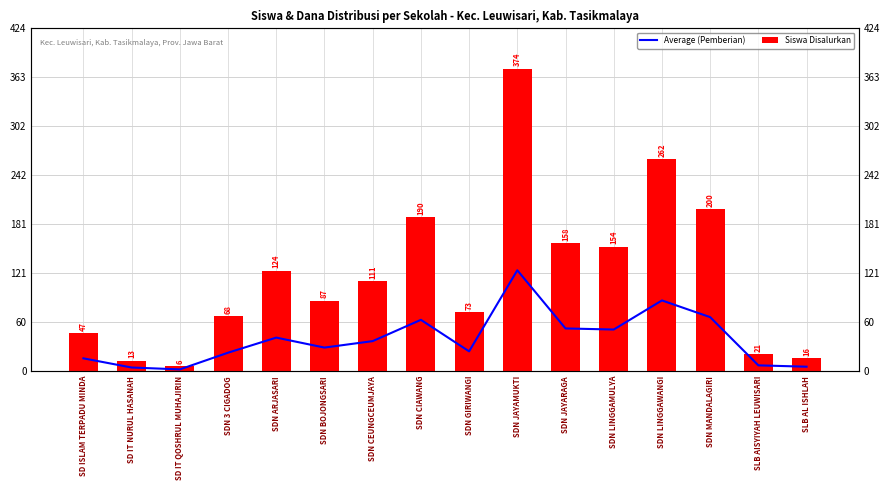

What is the total value across all series at SDN ARJASARI?

165.3